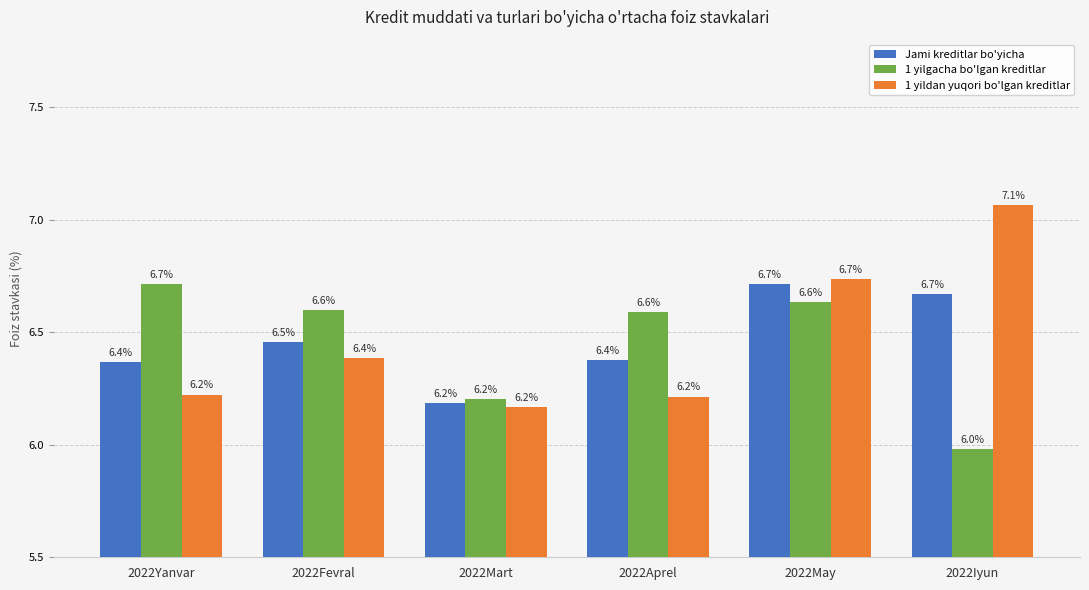

Which series has the largest range (max minus min)?

1 yildan yuqori bo'lgan kreditlar